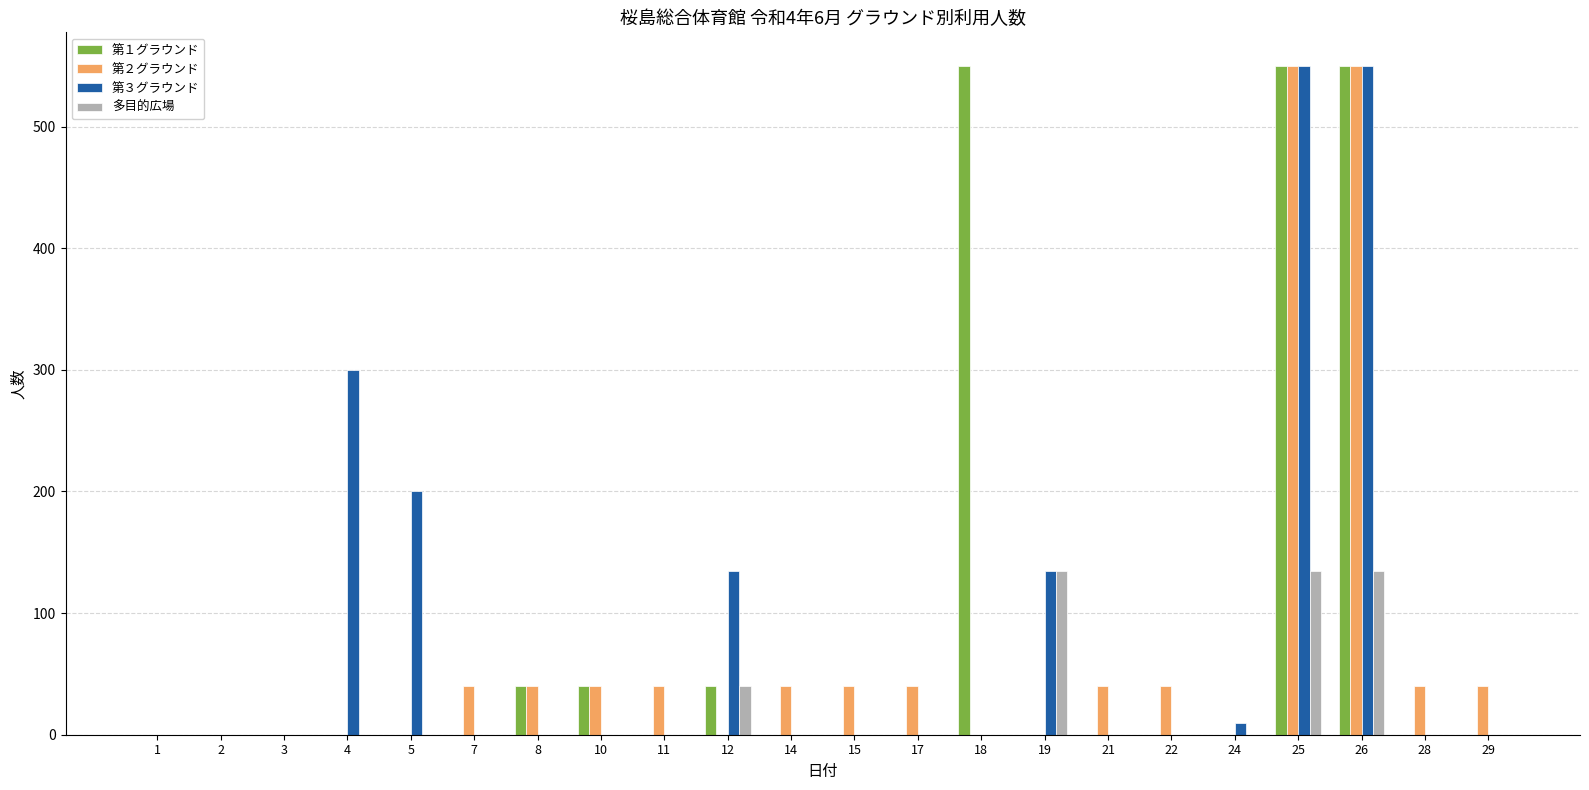

Is it true that 第１グラウンド equals 0 at 7?

True